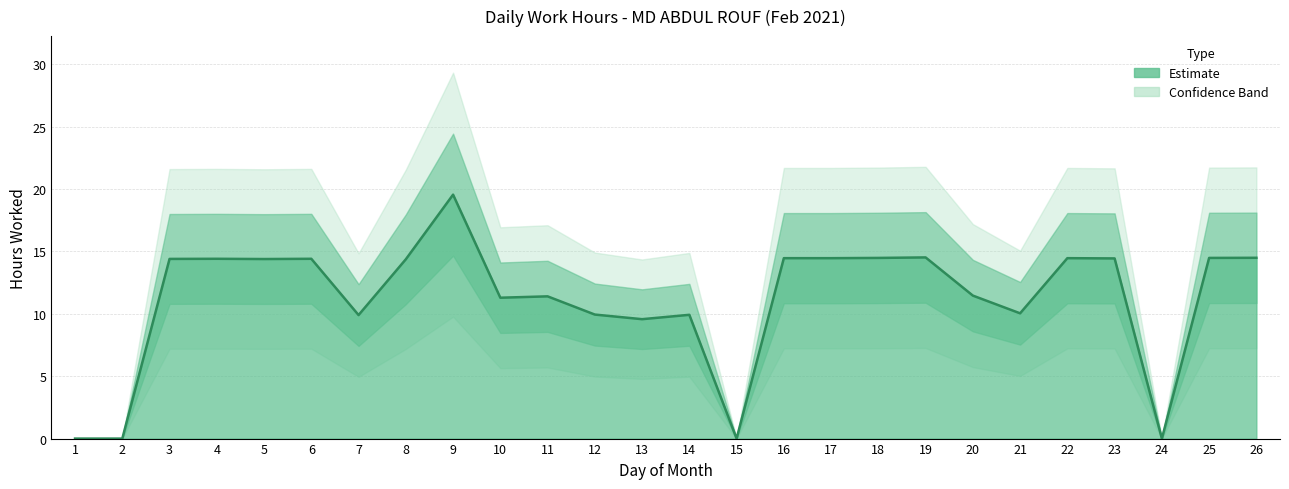

Approximately how many times larger is the value at 19 compared to 23?

1.0